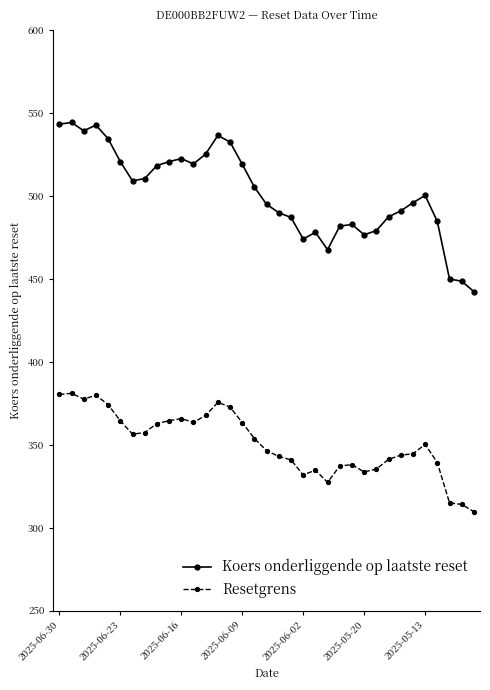

What is the sum of all Resetgrens values?

12288.9